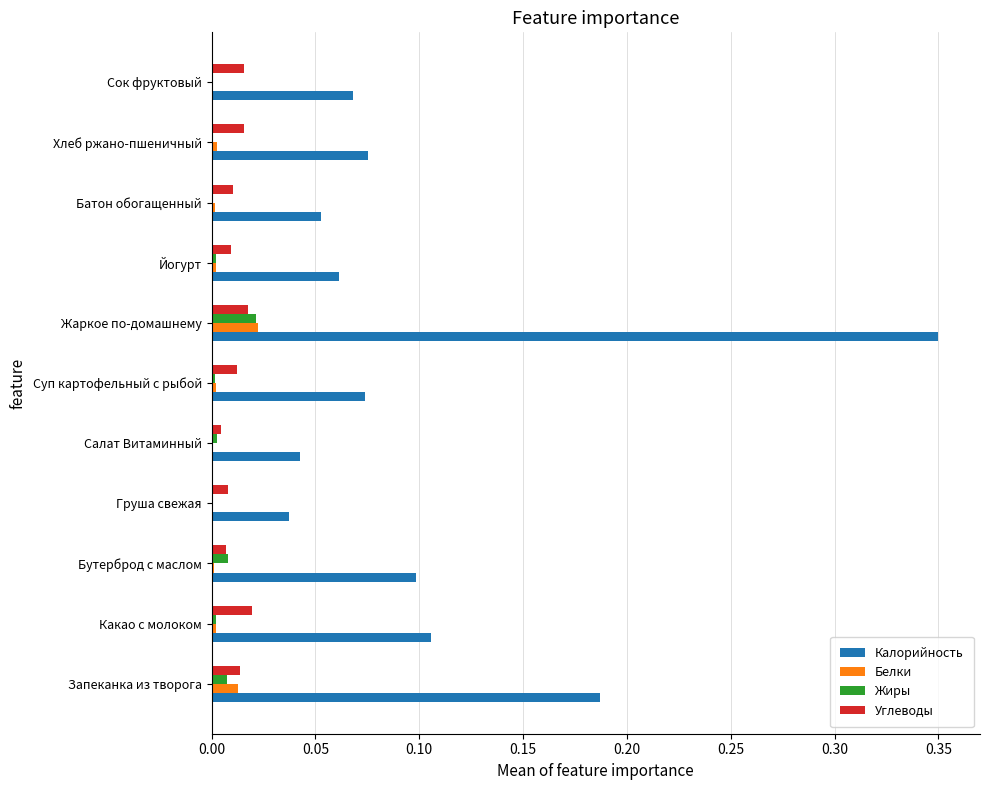

How many series are shown in this chart?

4